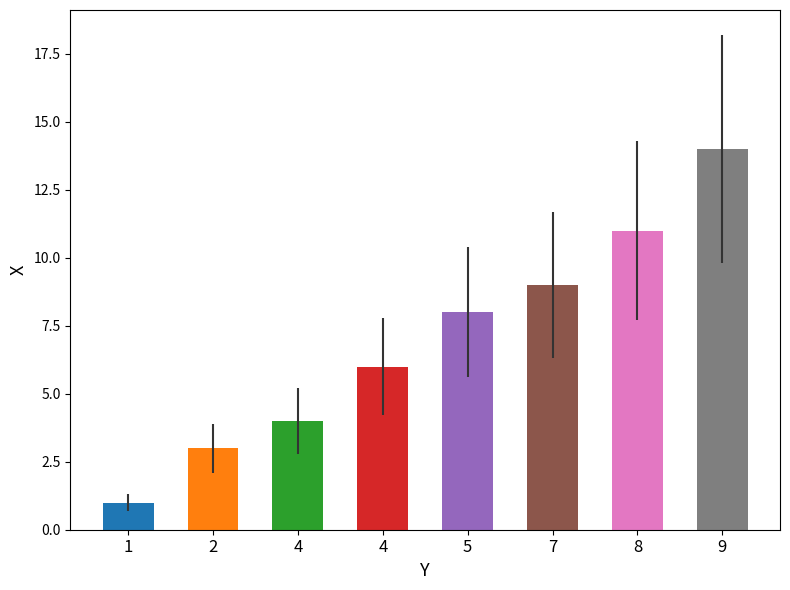

What is the change in value from 2 to 9?

+11